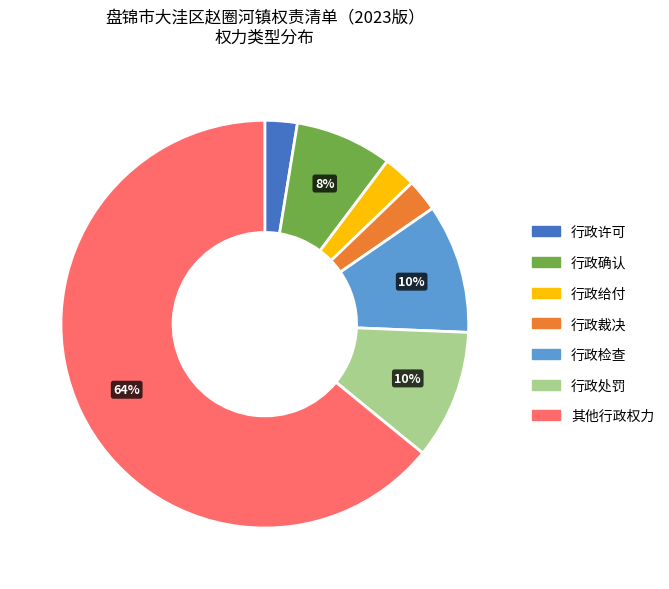

To the nearest percent, what is the average slice percentage?

14%